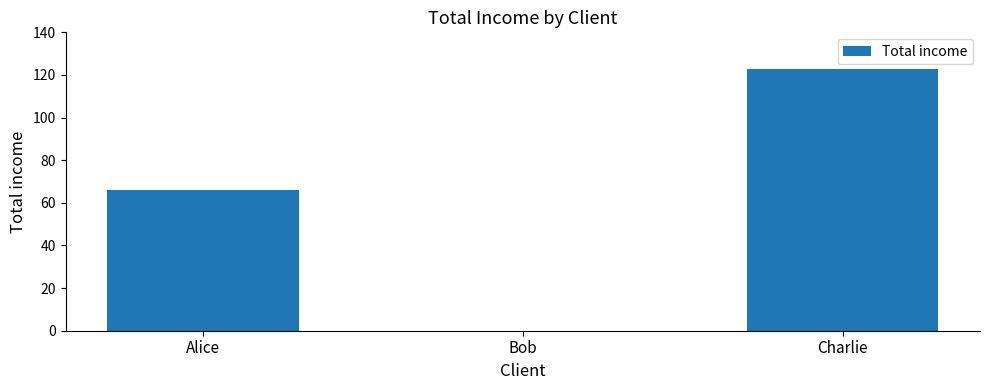

Is it true that the value at Charlie is 28?

False